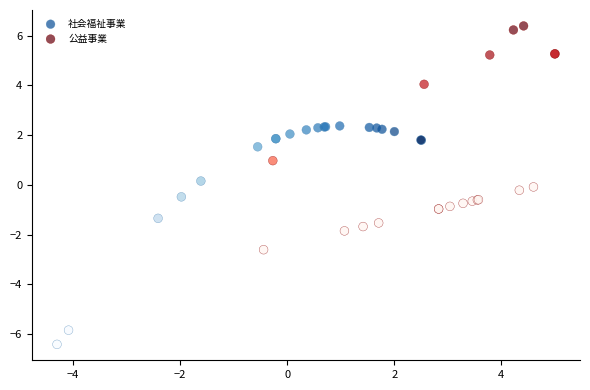

Which series reaches the minimum Y coordinate?

社会福祉事業